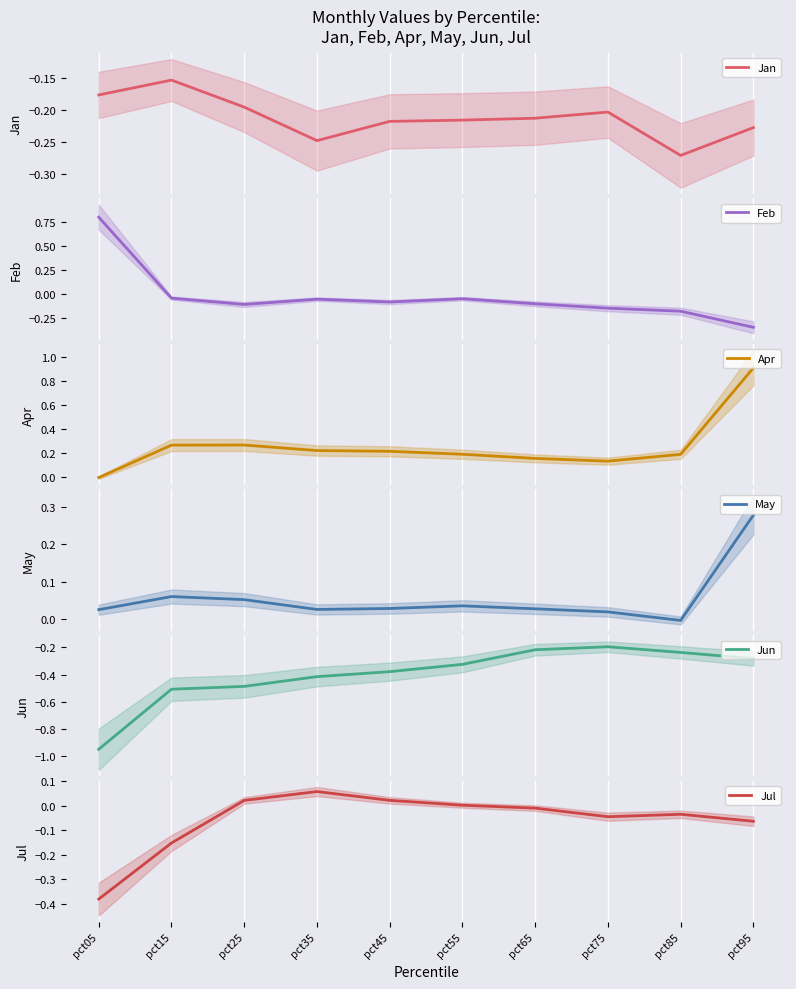

Which category has the highest value in the Jul series?

pct35